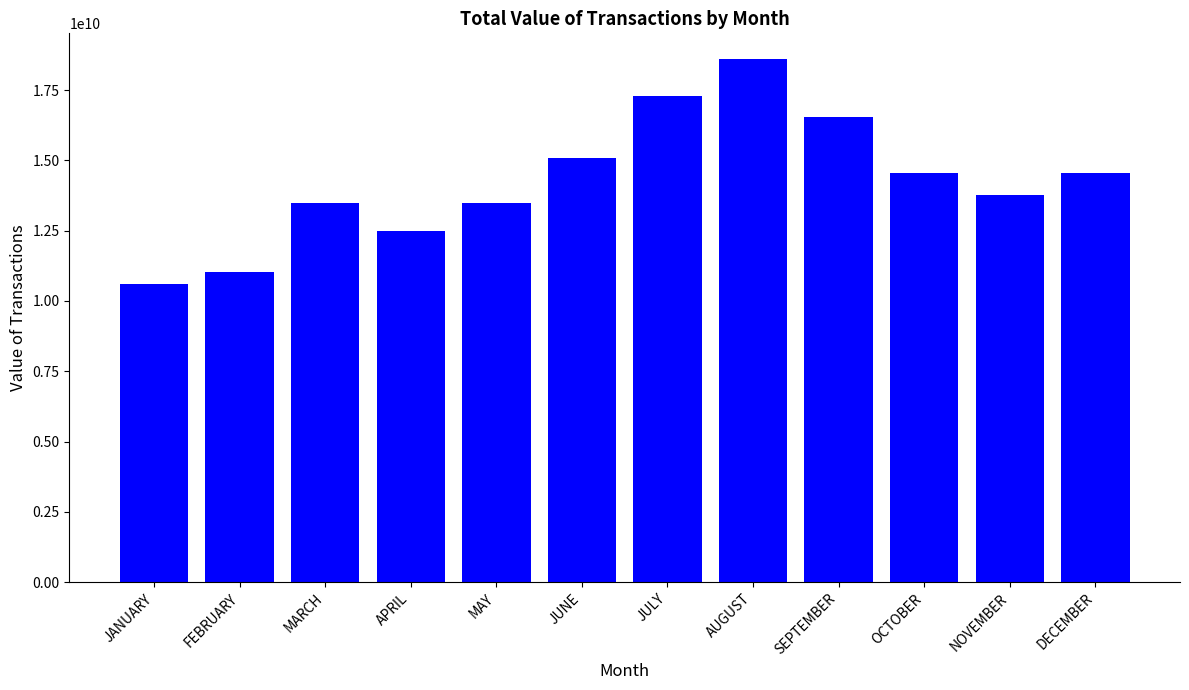

The value at OCTOBER is 14564795767. True or false?

True